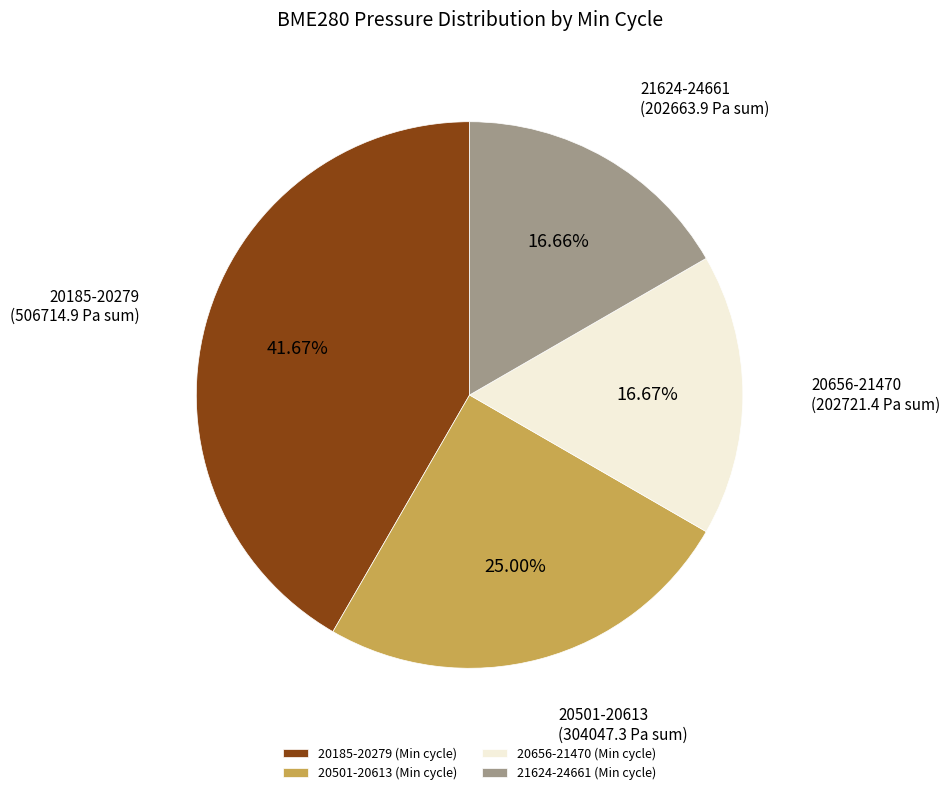

Count the number of slices in the pie.

4